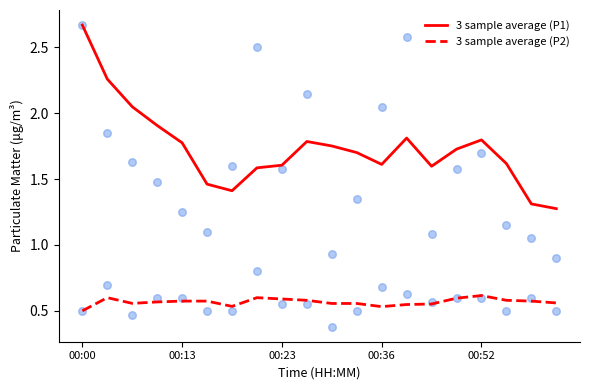

At which category is the sum across all series the highest?

00:00